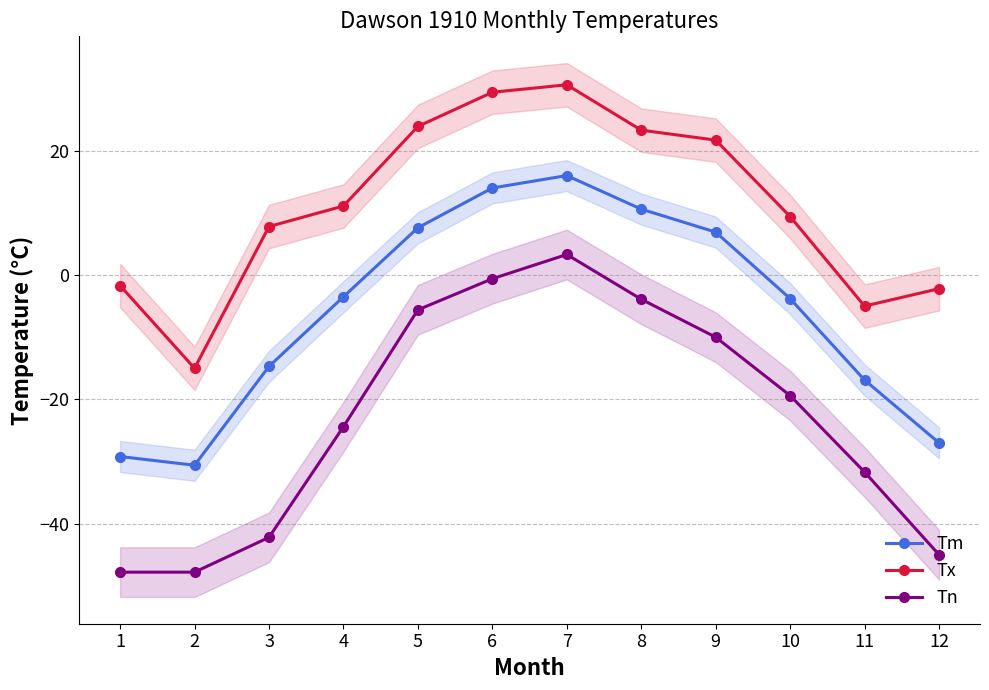

How many series are shown in this chart?

3